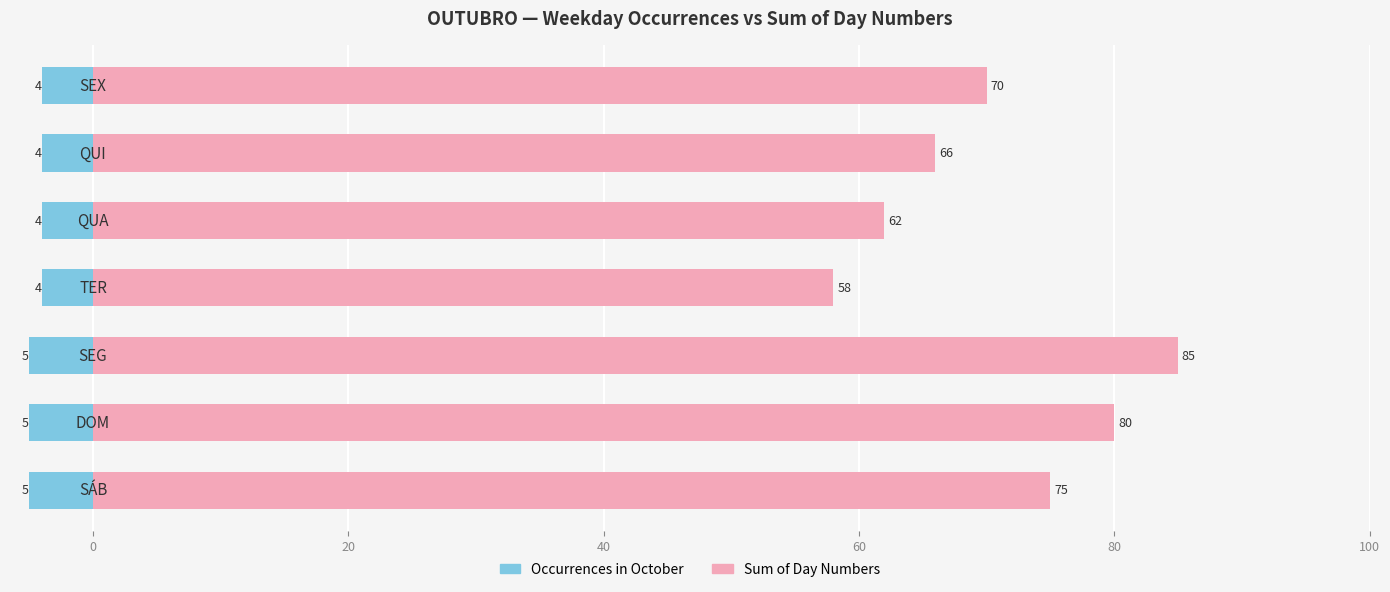

What is the greatest value displayed?

85